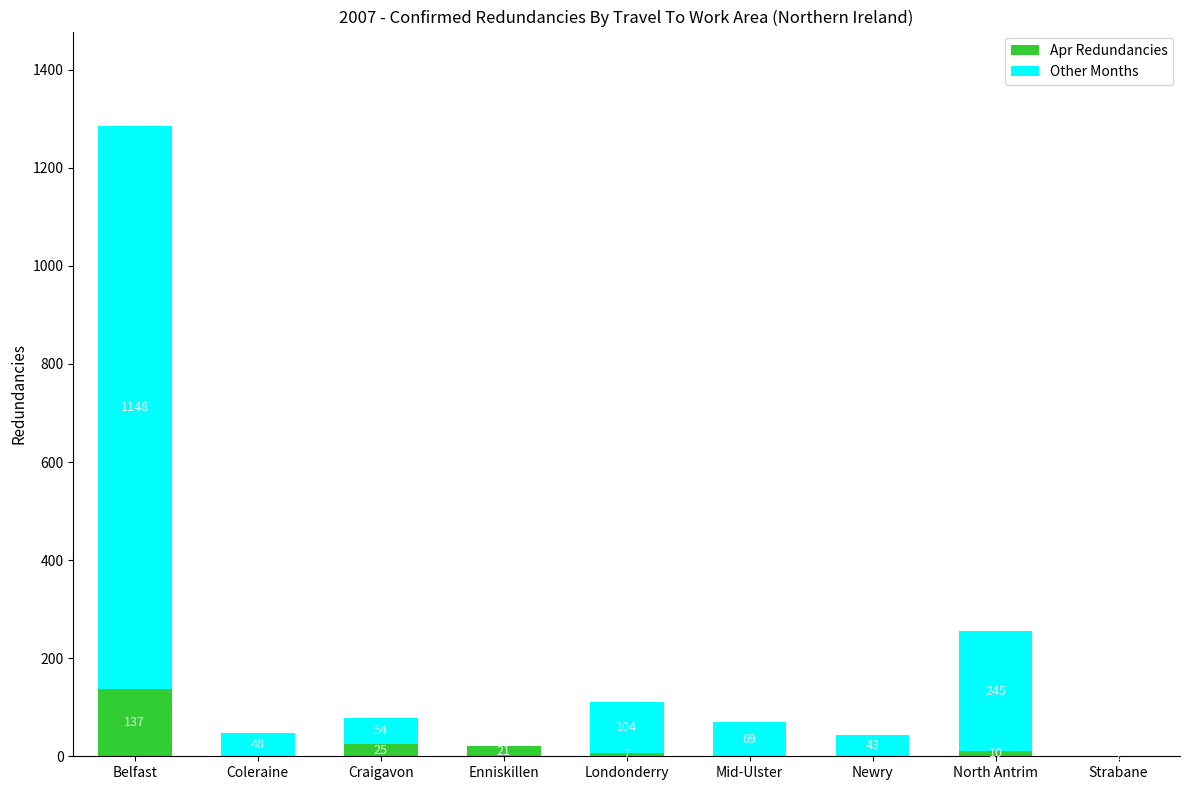

At which label is Apr Redundancies closest to 68?

Craigavon